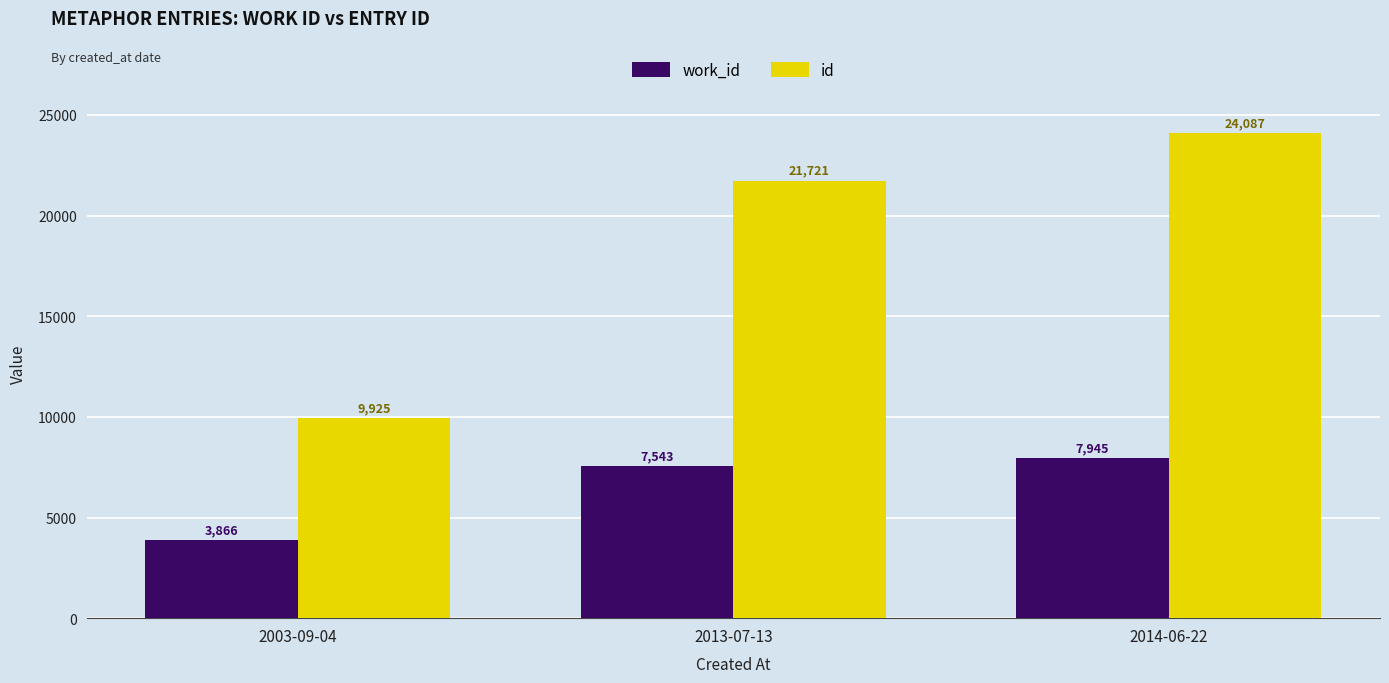

What is the sum of the id values at 2003-09-04 and 2013-07-13?

31646